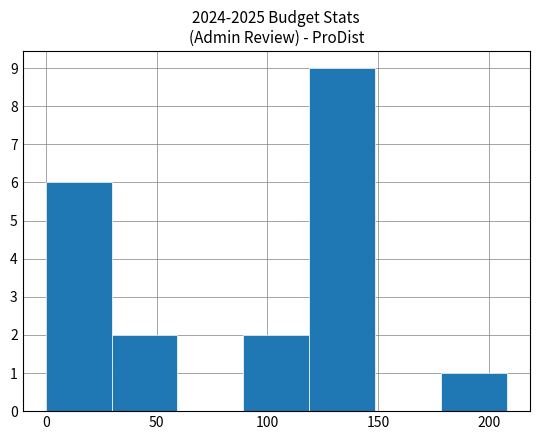

Reading left to right, transcribe this chart: for each bar, give the range it covers on the x-axis and its height. Neither the bar edges nor the heights are printed on the chart, so give them approximately, as read against the axes.

0 to 30: 6
30 to 60: 2
60 to 90: 0
90 to 120: 2
120 to 150: 9
150 to 180: 0
180 to 210: 1